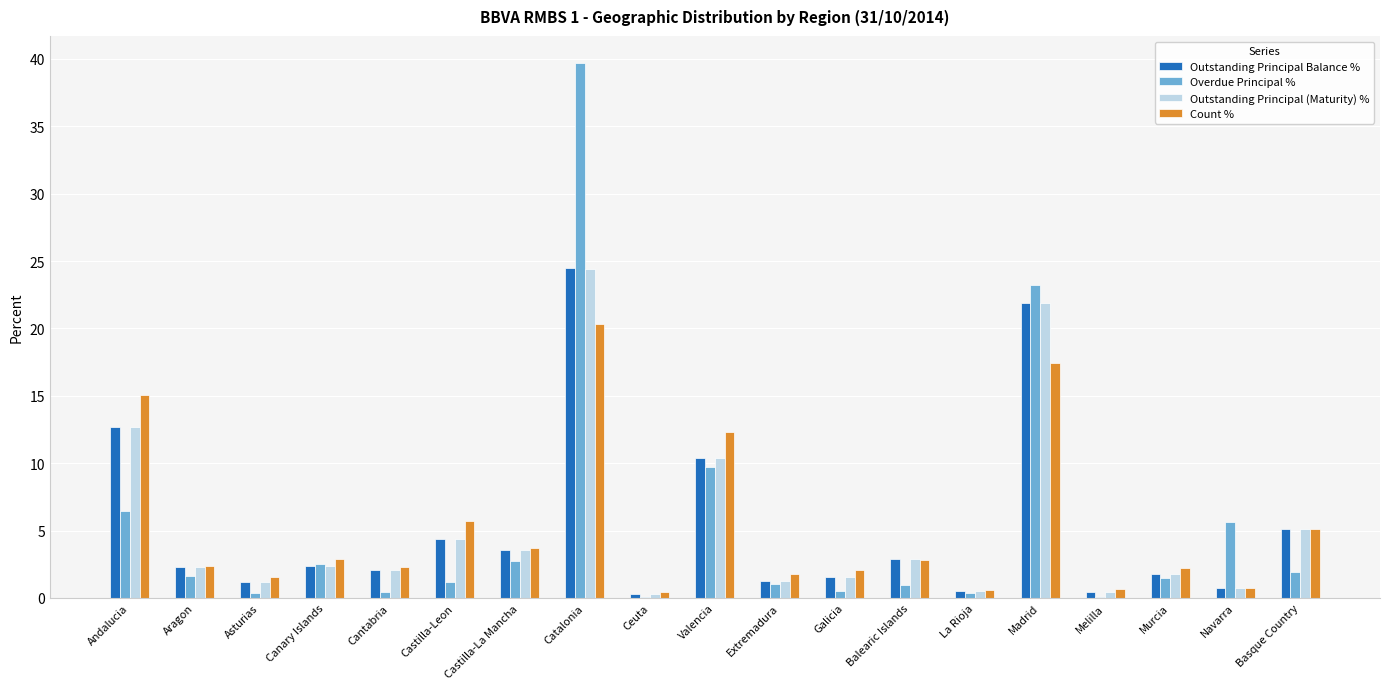

Is the value of Outstanding Principal (Maturity) % at Canary Islands greater than the value of Outstanding Principal Balance % at Basque Country?

No